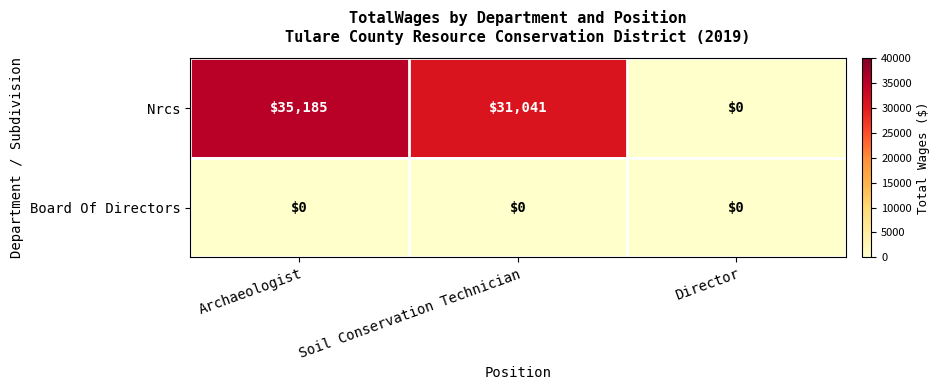

List the series in order of their peak value, lowest first.

Board Of Directors, Nrcs